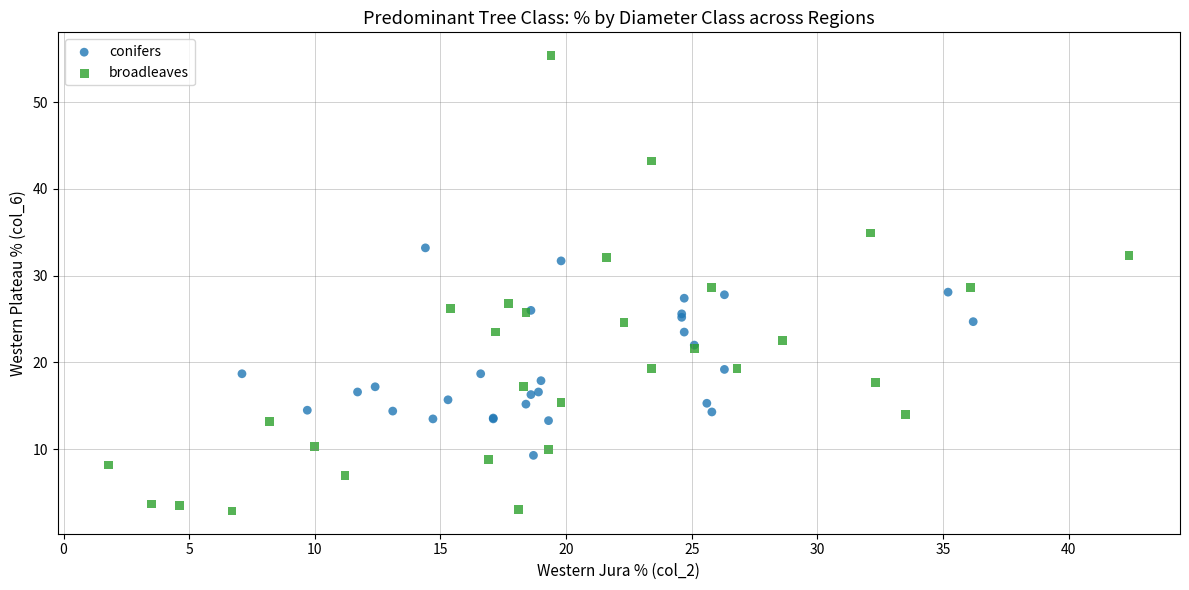

What are all the series names shown in the legend?

conifers, broadleaves